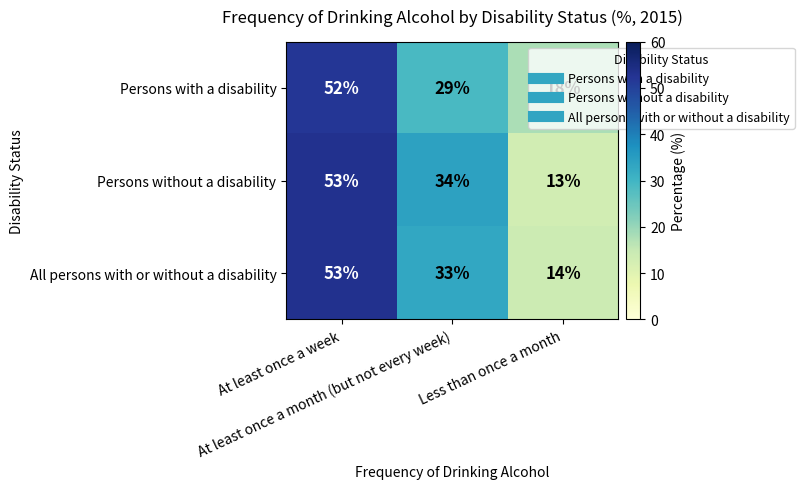

What is the sum of all Persons without a disability values?

100